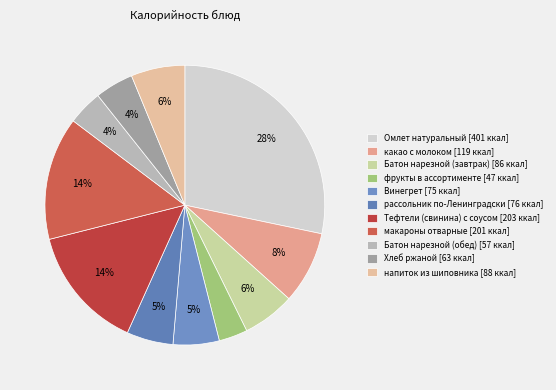

To the nearest percent, what is the difference between the Батон нарезной (обед) and фрукты в ассортименте slice percentages?

1%